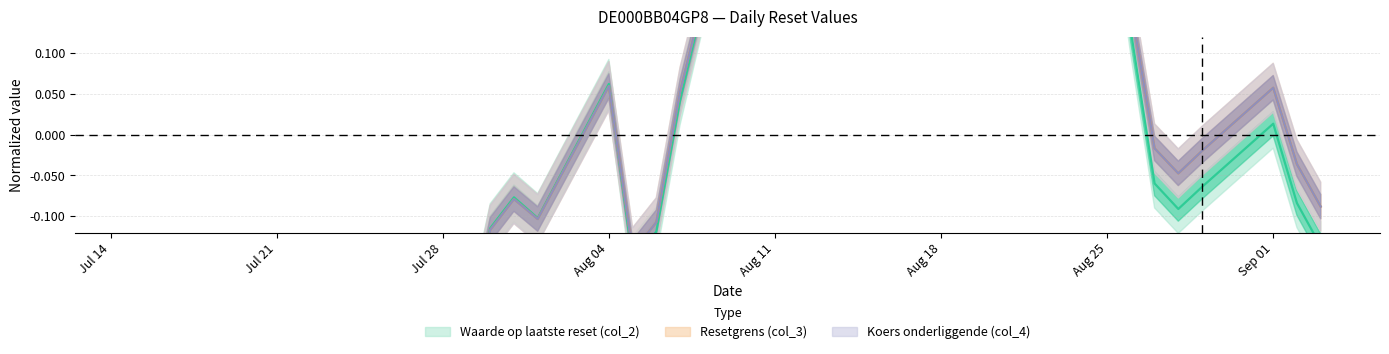

Where is col_2 nearest to the value 0?

Sep 01